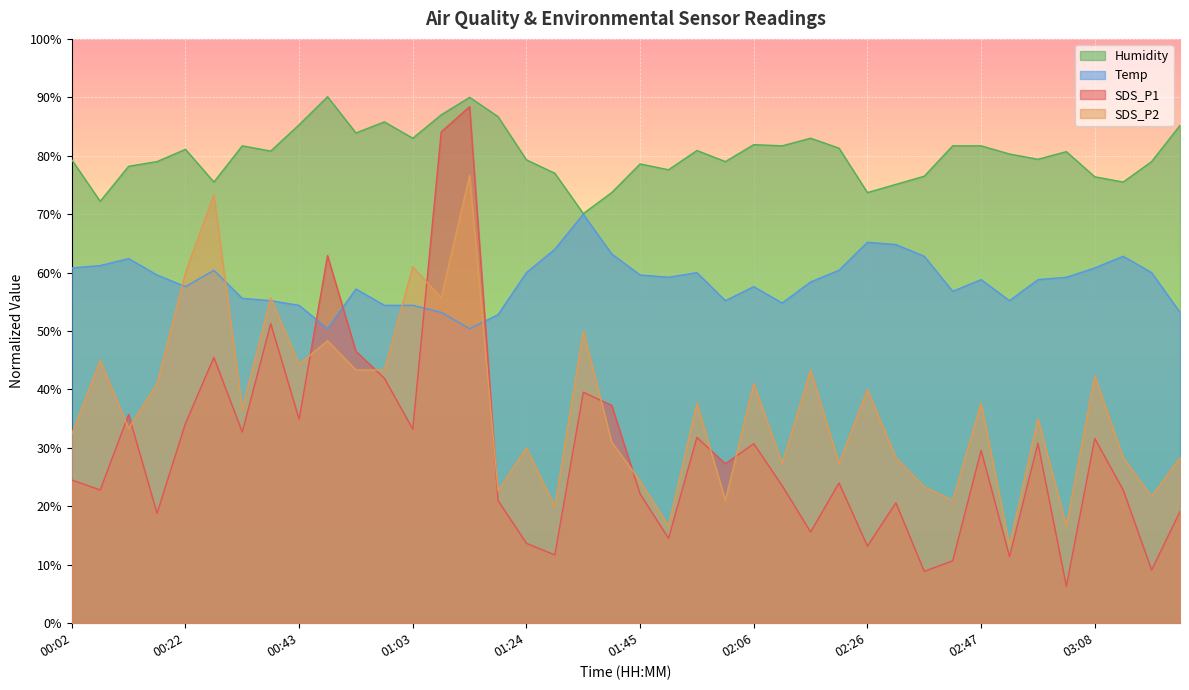

Where is Humidity nearest to the value 80?

02:52